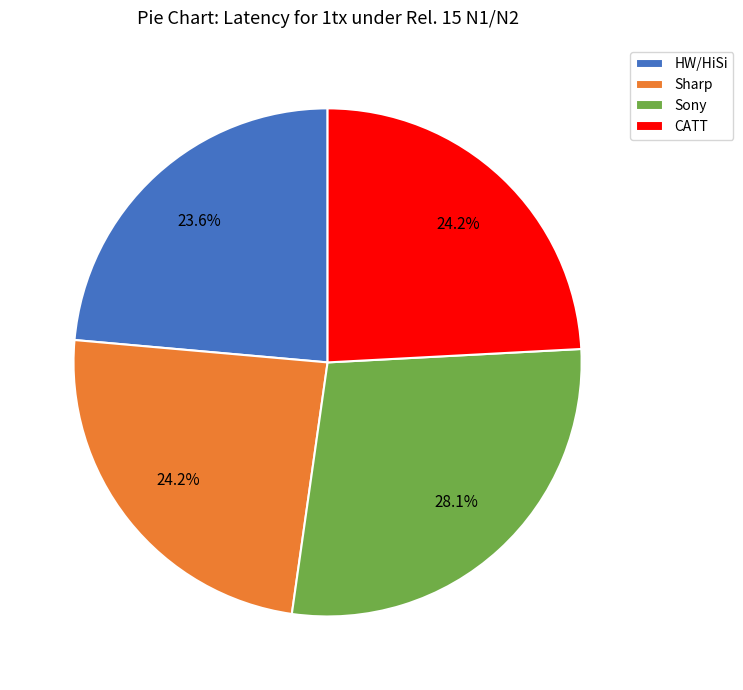

To the nearest percent, what is the difference between the CATT and HW/HiSi slice percentages?

1%